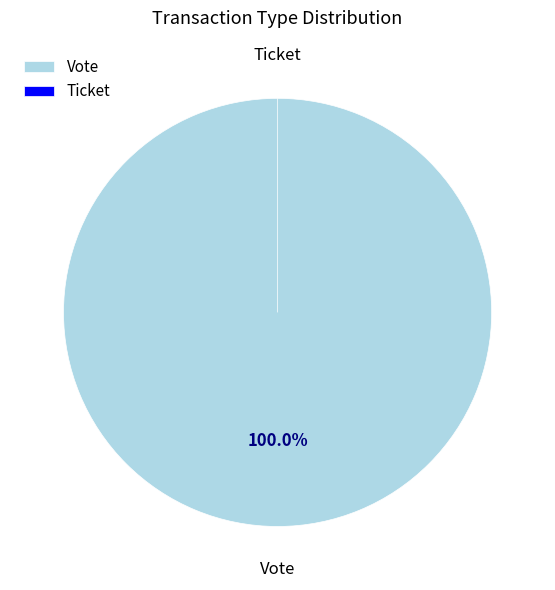

To the nearest percent, what portion does Vote represent?

100%